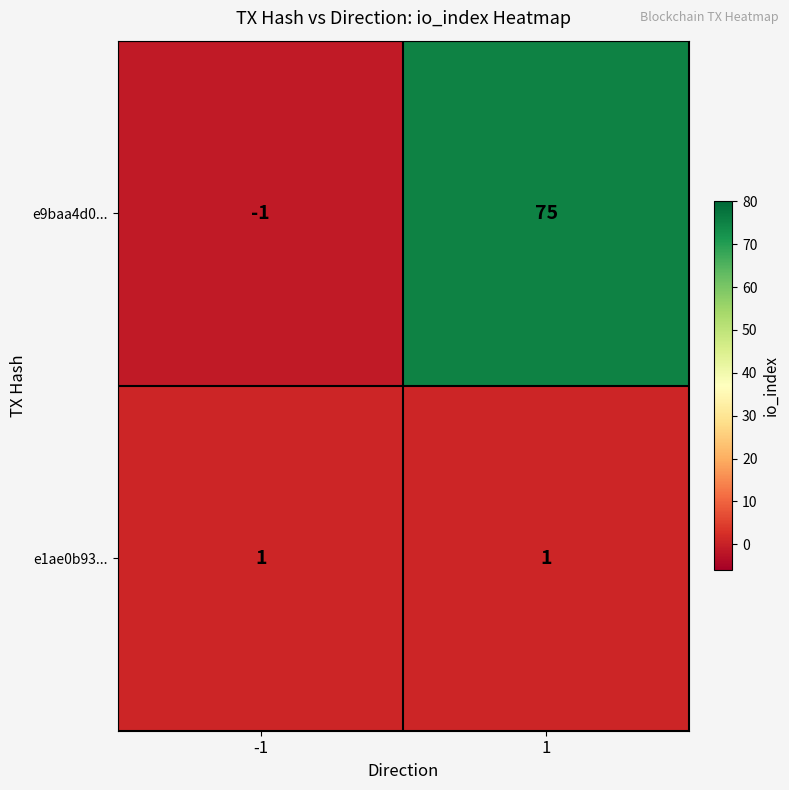

Which category has the highest value across all series?

1